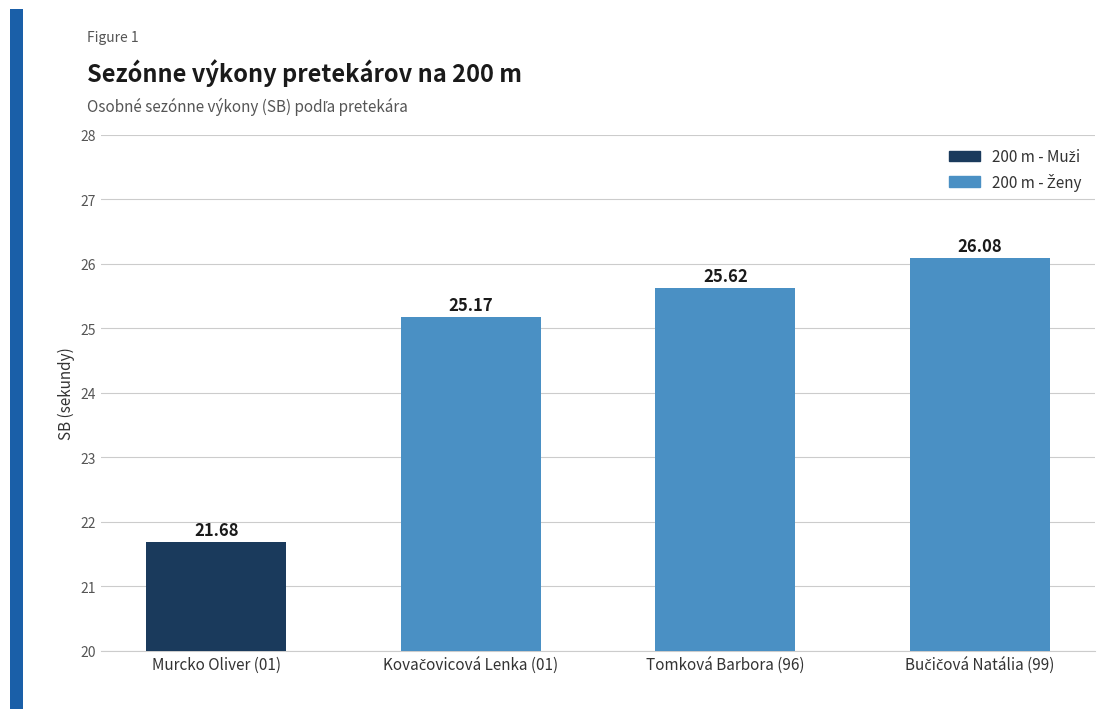

Between Tomková Barbora (96) and Murcko Oliver (01), which is larger?

Tomková Barbora (96)